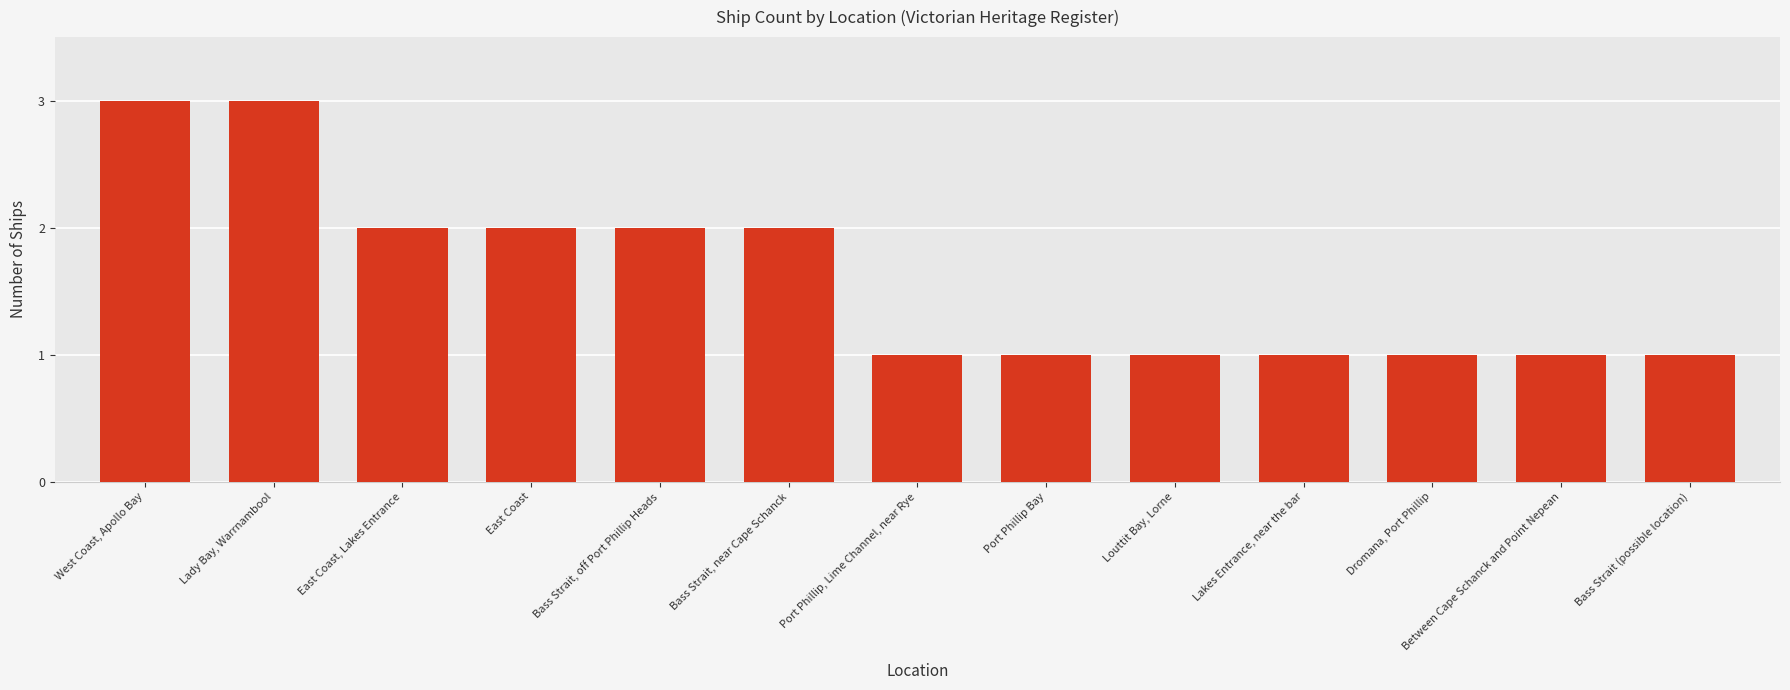

The value at Bass Strait, off Port Phillip Heads is 1. True or false?

False